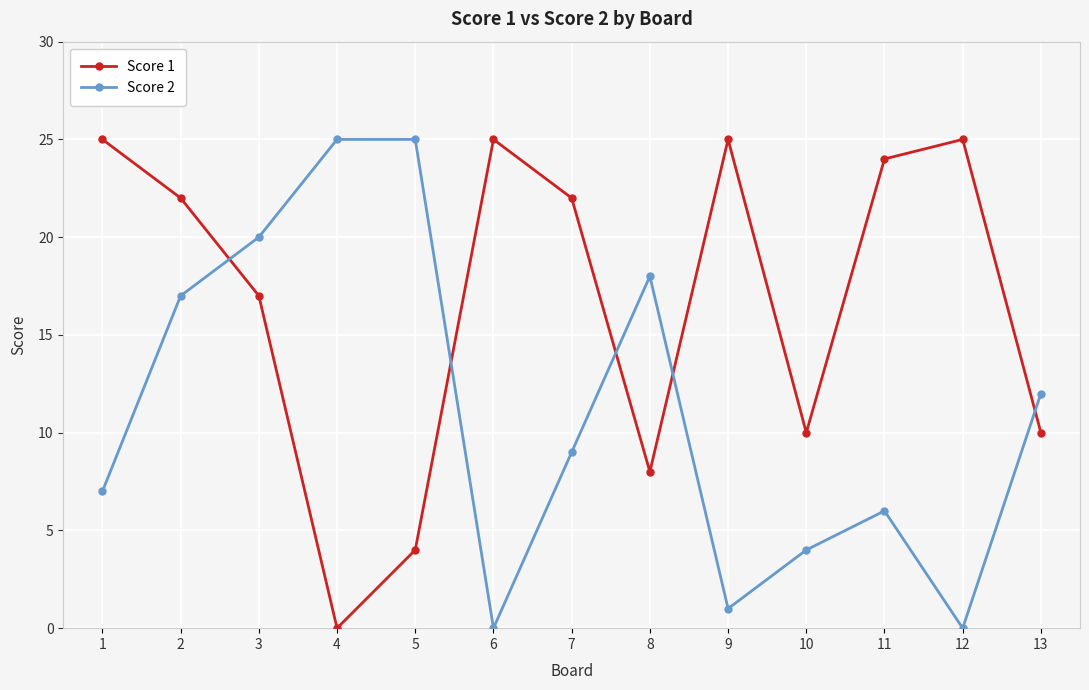

Between 5 and 7, which series saw the biggest shift?

Score 1